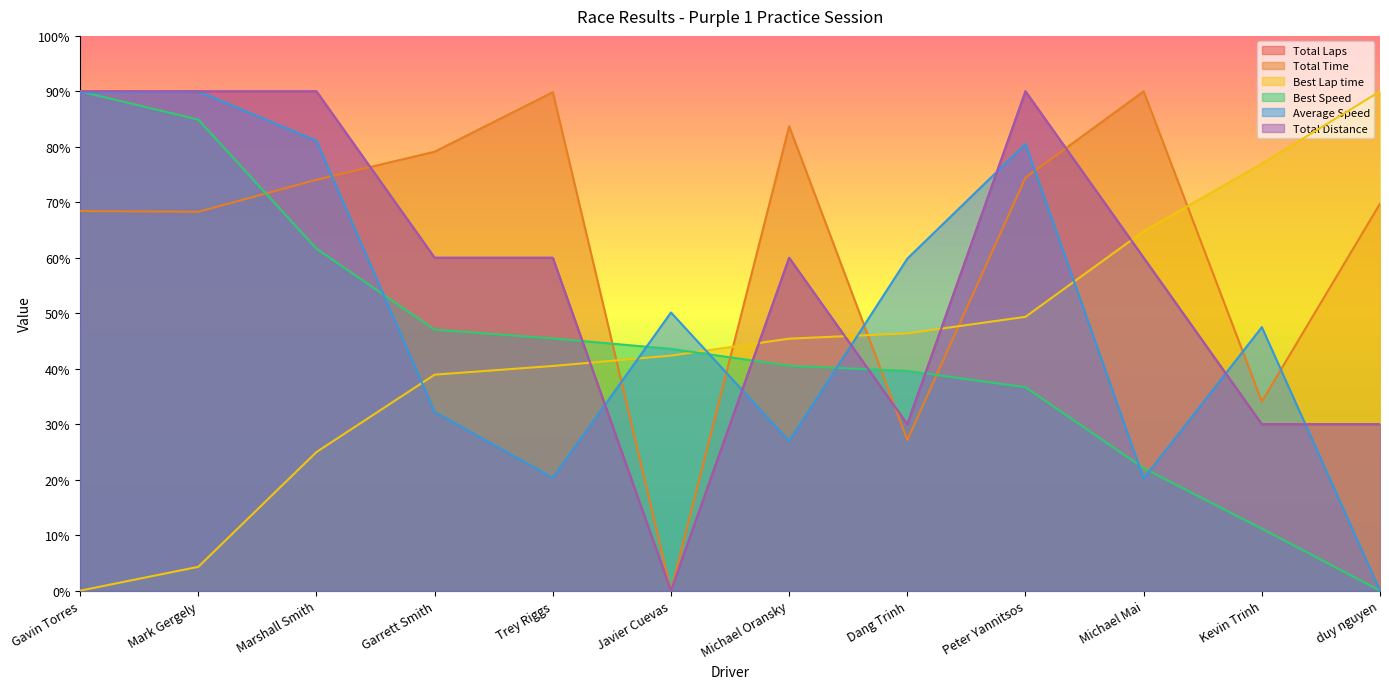

At which label is Total Time closest to 89?

Kevin Trinh